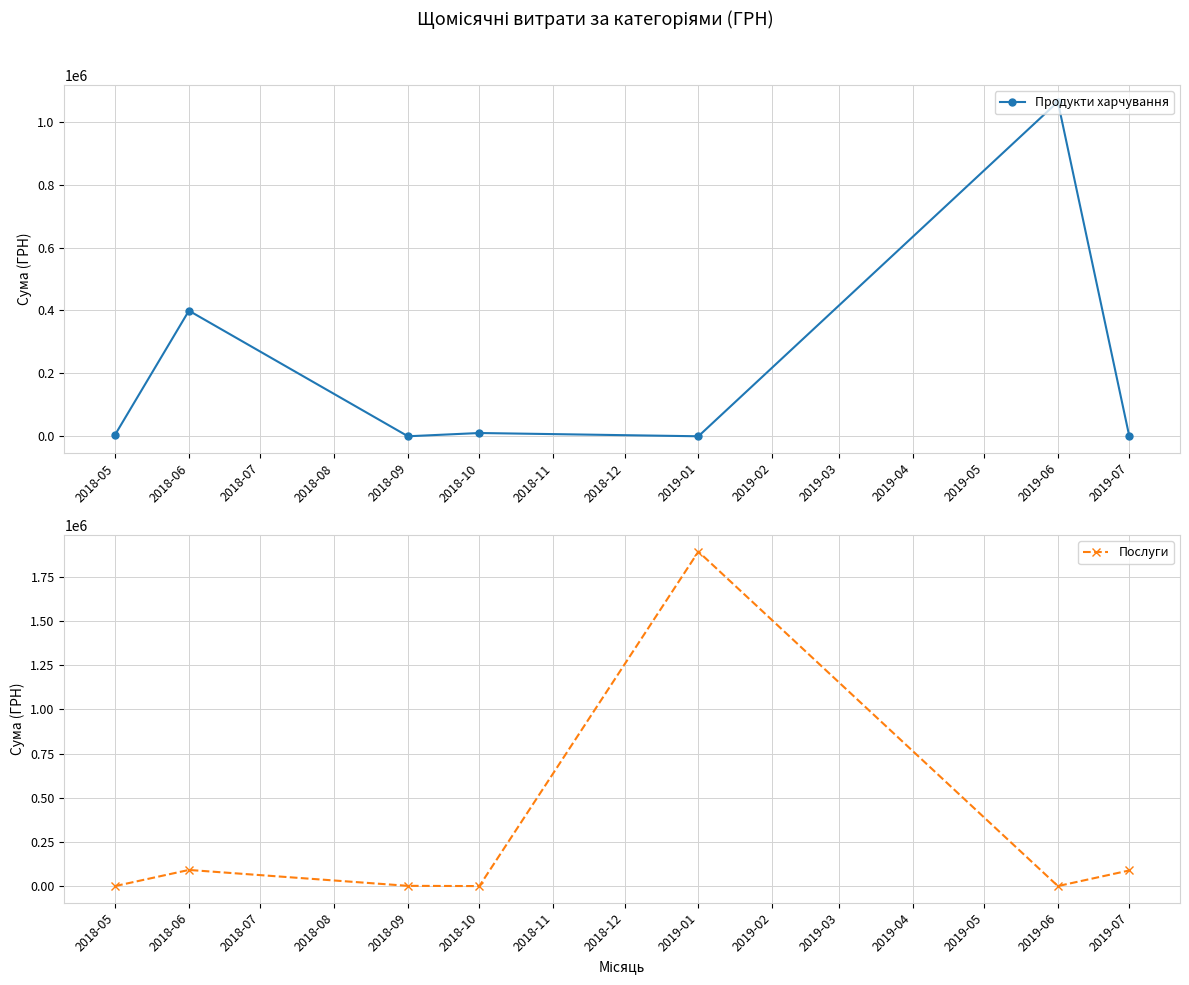

At which label does Послуги first exceed 1320?

2018-06